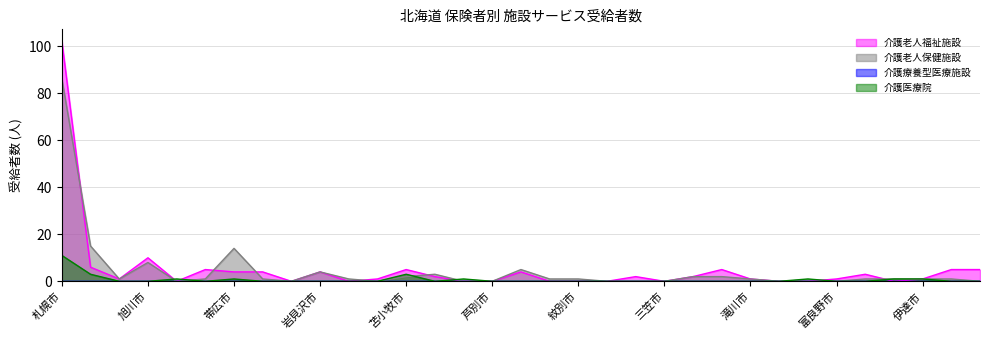

In 介護老人福祉施設, how many points are lower than both neighbors (excluding endpoints)?

6